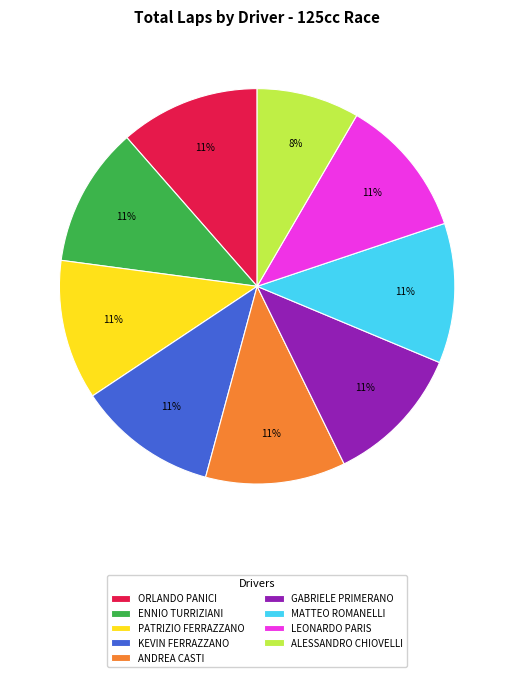

The GABRIELE PRIMERANO slice represents 22% of the pie. True or false?

False